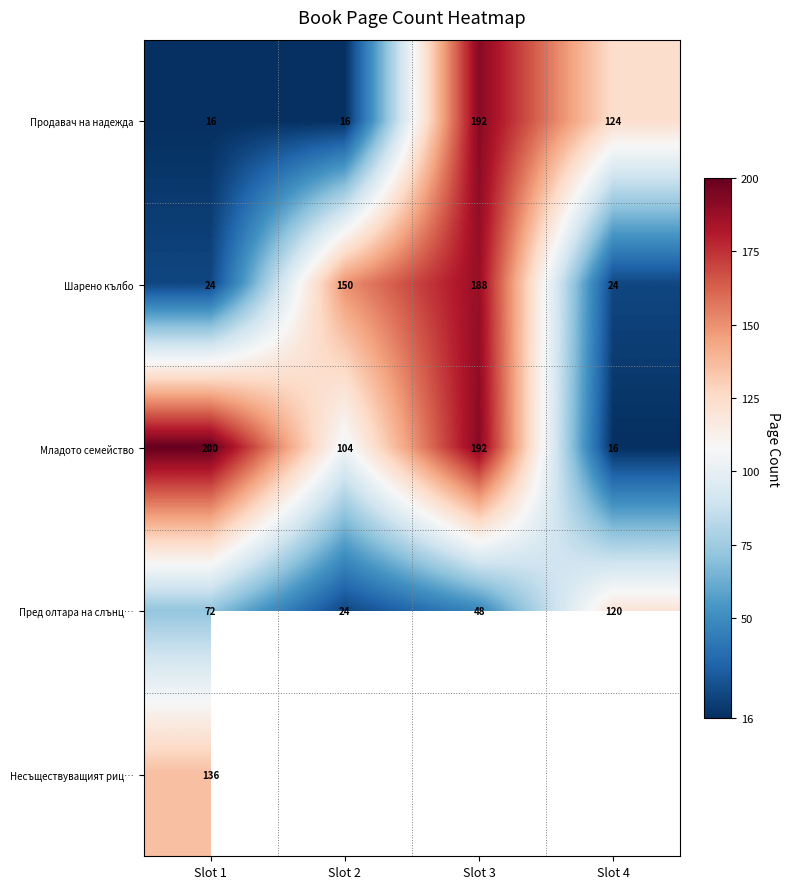

Which category has the highest value in the Младото семейство series?

Slot 1